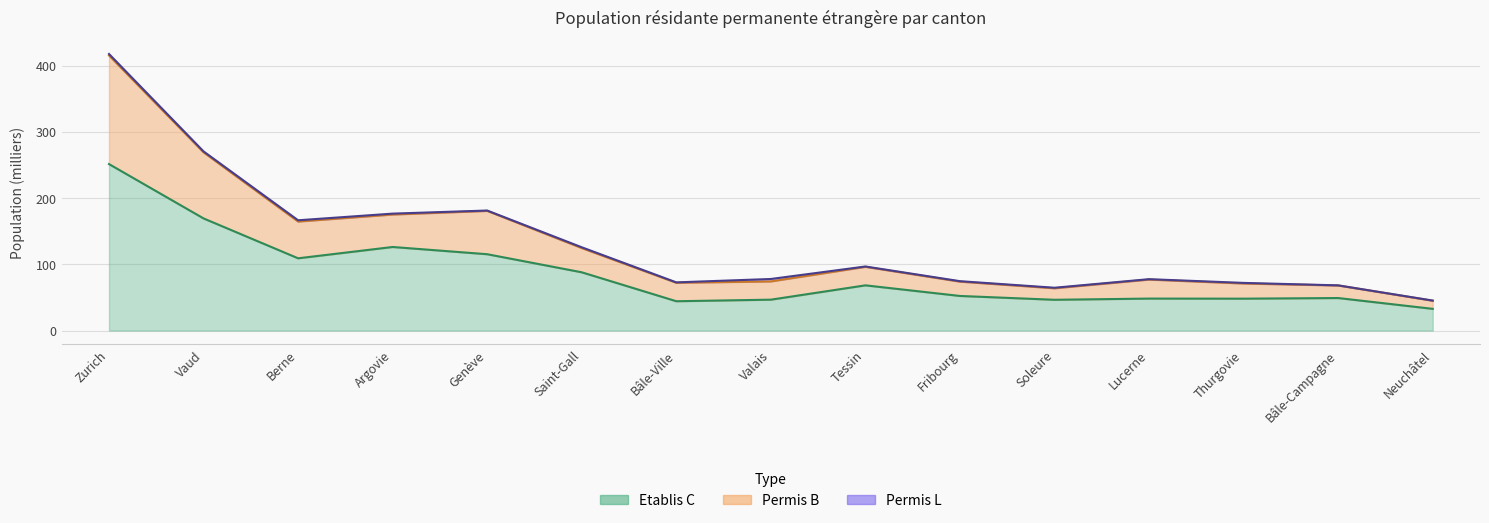

The value of Etablis C (Total) at Valais is 46.6. True or false?

True